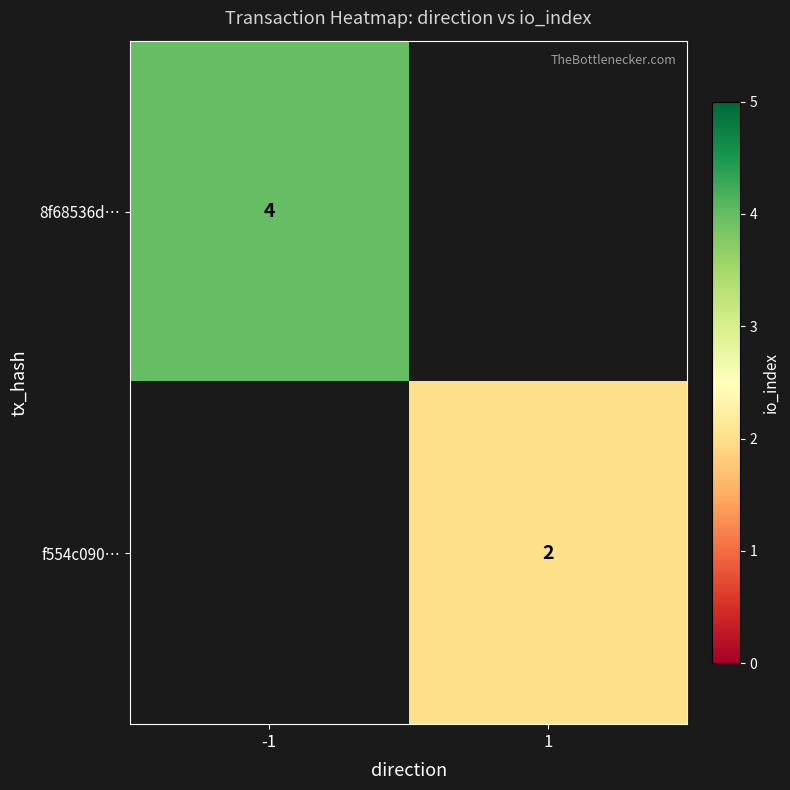

Which category has the lowest value across all series?

1